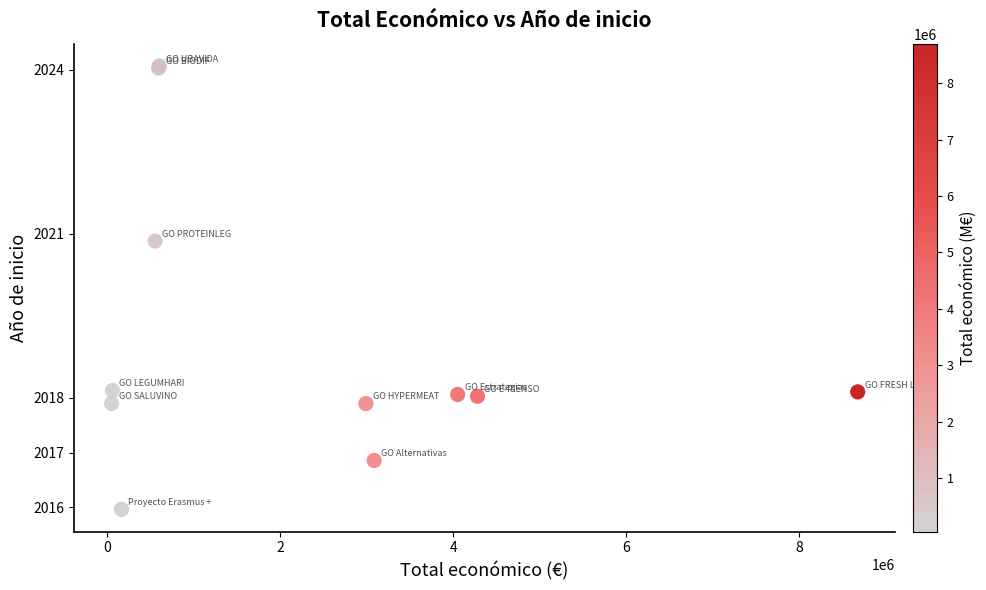

What Y value in the scatter plot is closest to 2020?

2020.9